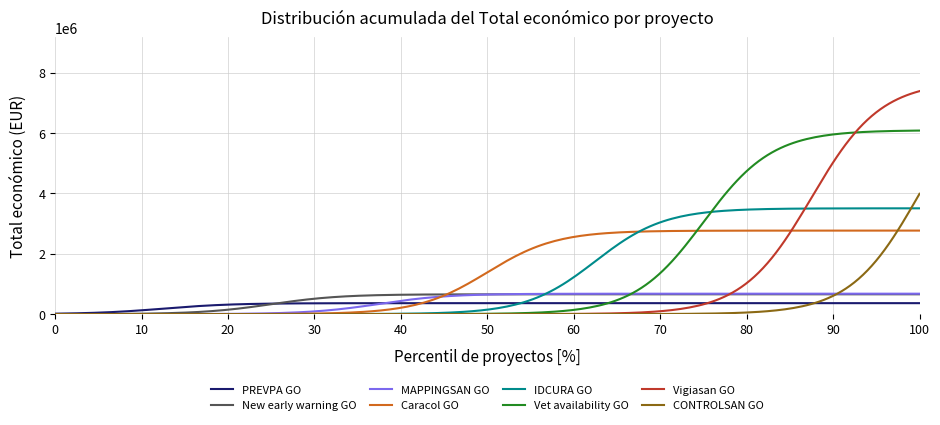

What is the maximum value for CONTROLSAN GO?

3988562.5